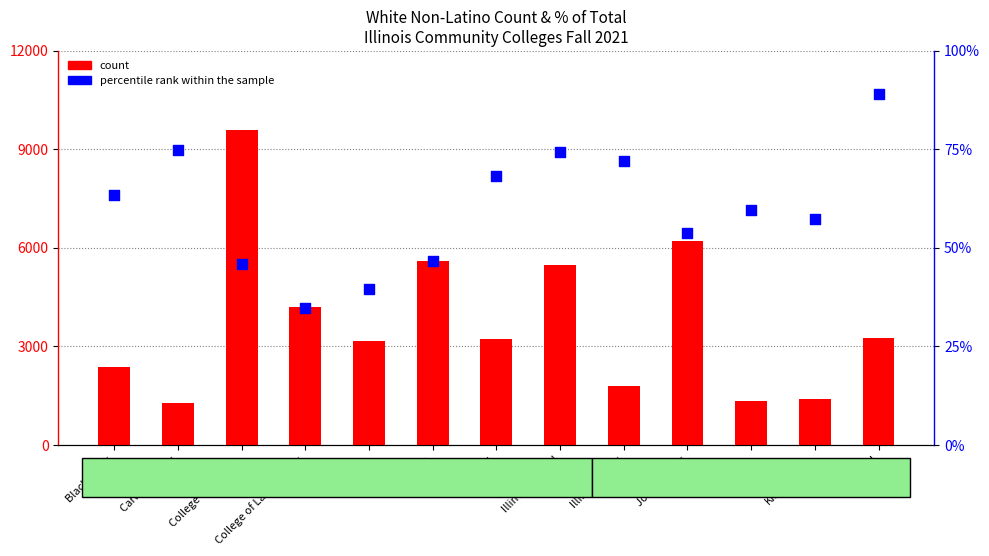

What is the total value across all series at Illinois Valley?

1851.0